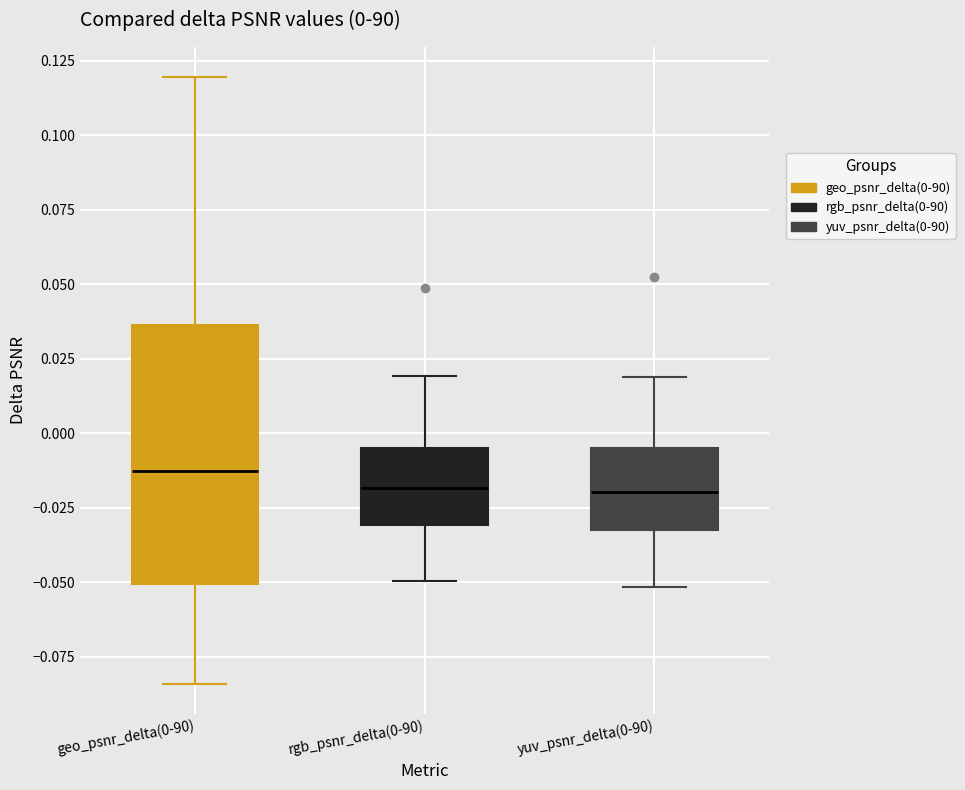

Which box is the tallest, from its lower edge to its upper edge?

geo_psnr_delta(0-90)